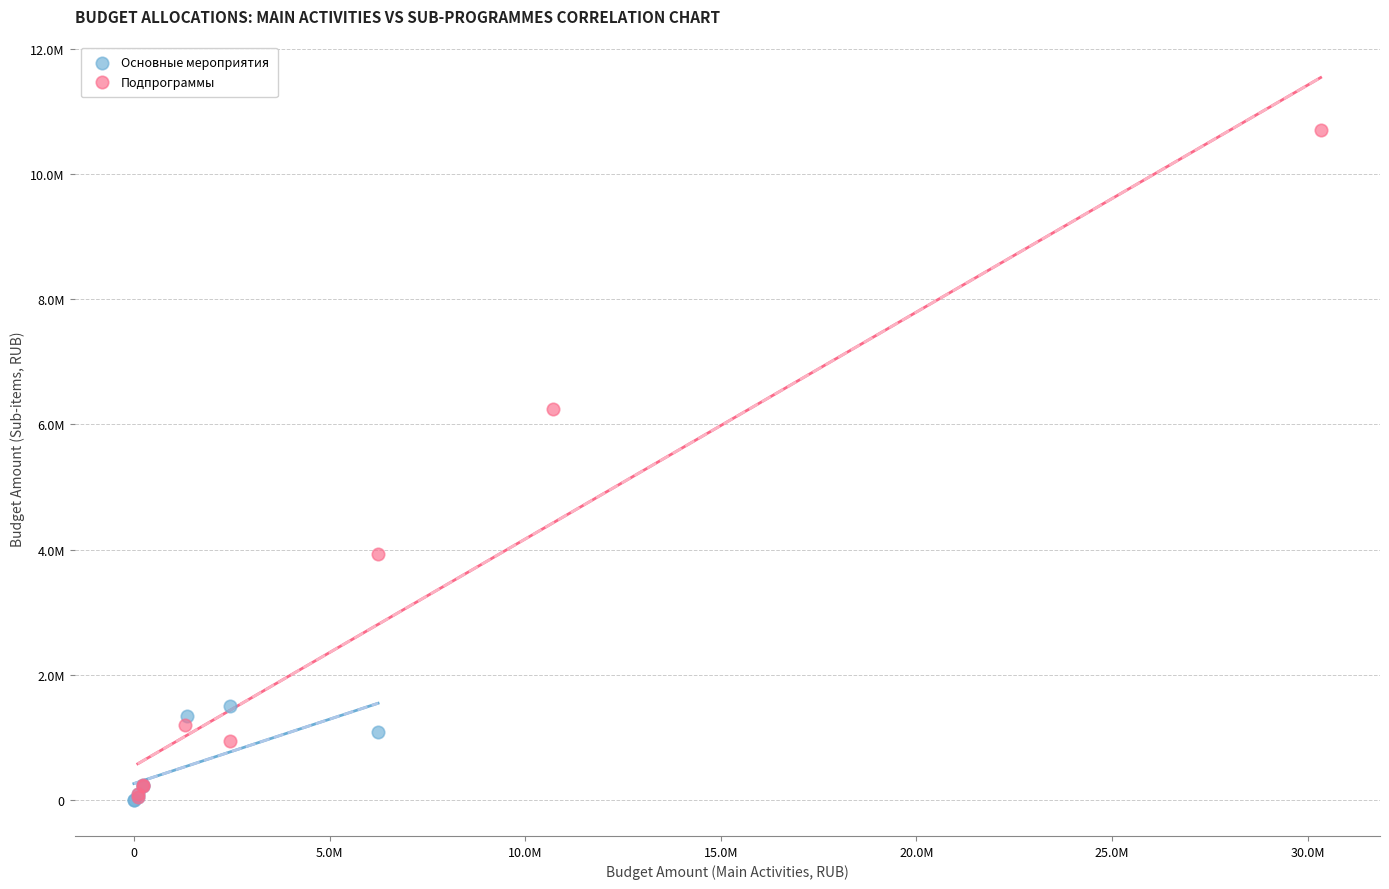

What are all the series names shown in the legend?

Основные мероприятия, Подпрограммы